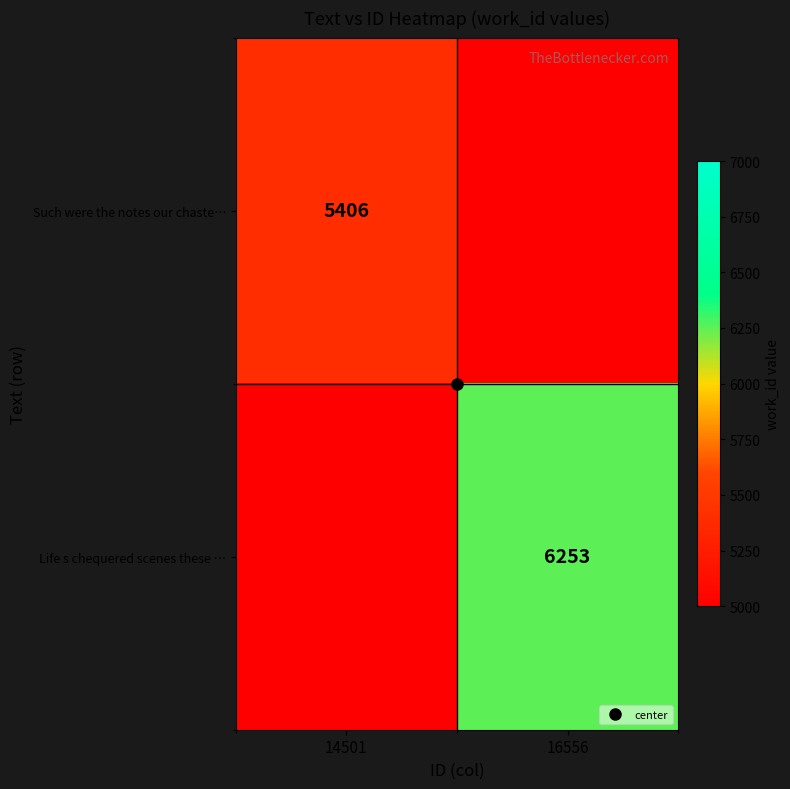

True or false: Such were the notes our chaste… has a value of 5406 at 14501.

True